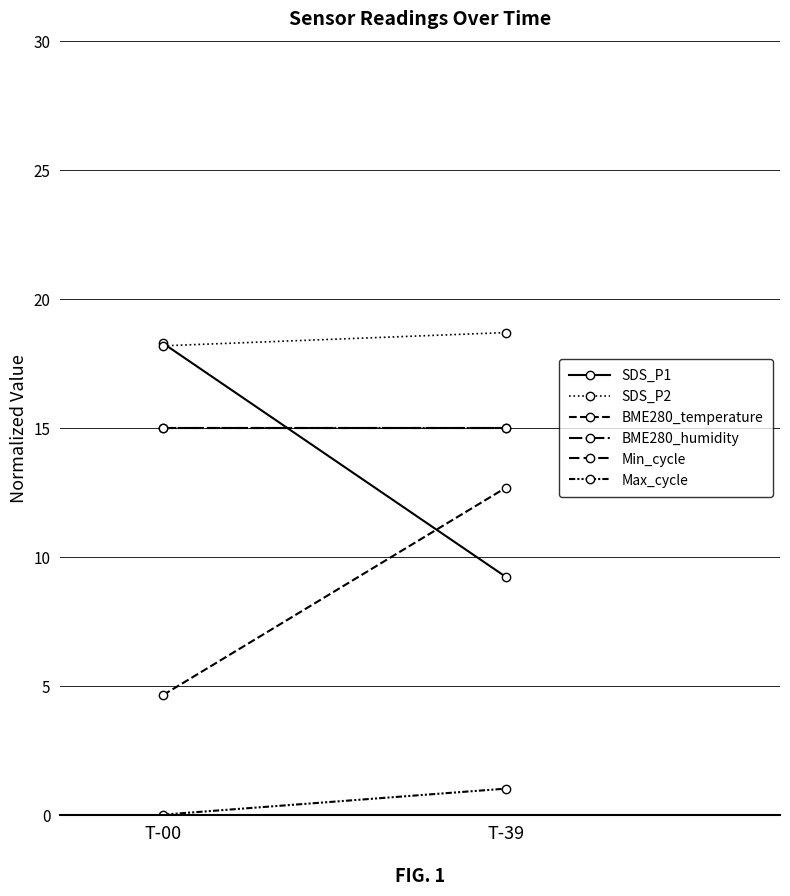

Count the number of data series in this chart.

6